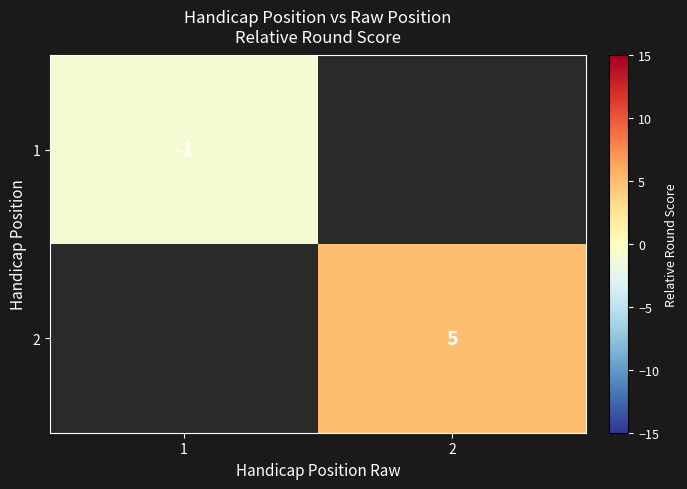

Rank the series at 1 from lowest to highest value.

1, 2